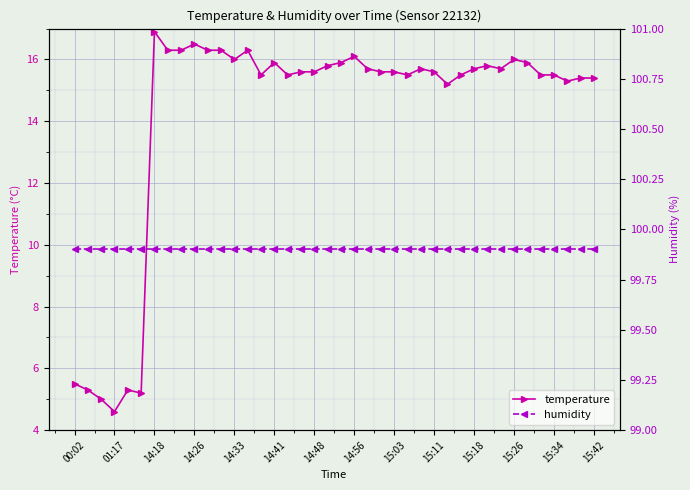

Is it true that temperature equals 10.7 at 34?

False